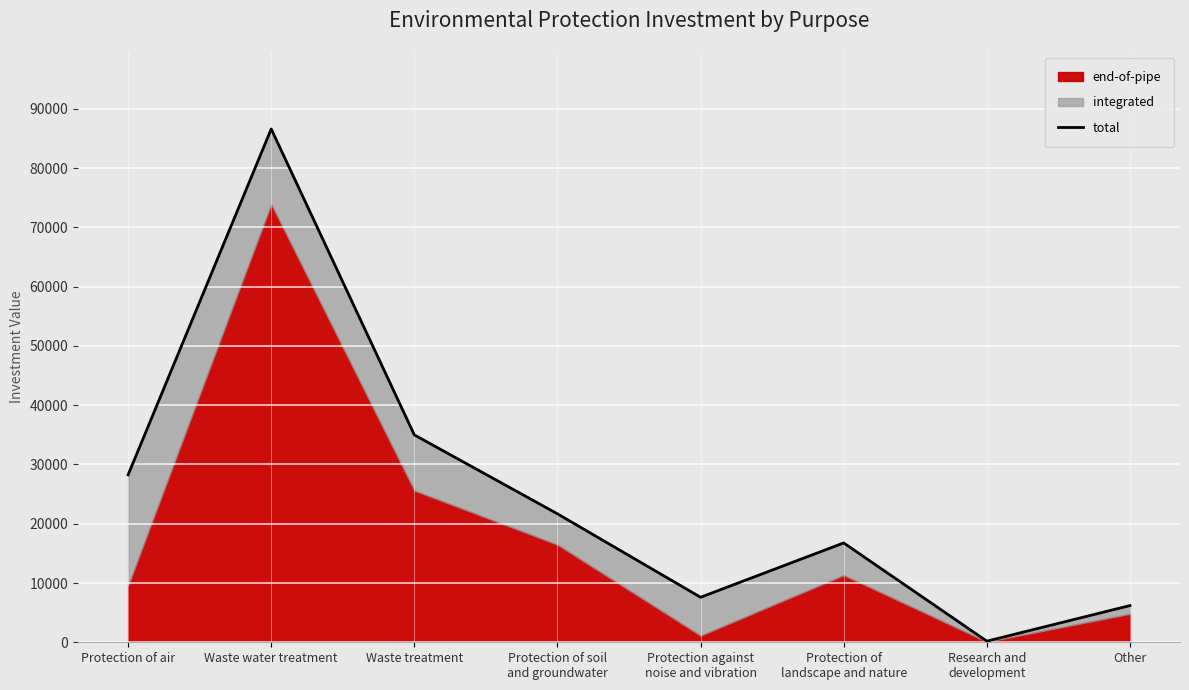

Where is the first local minimum?

Protection against
noise and vibration